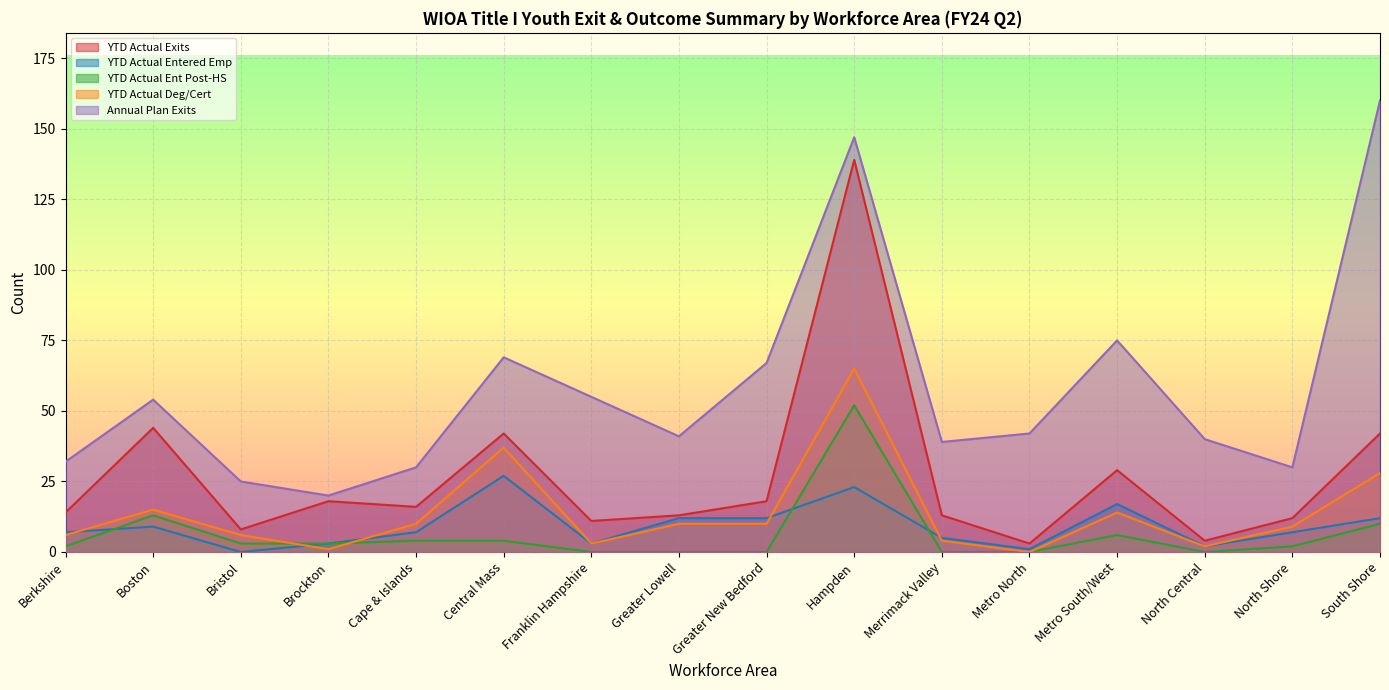

The value of Annual Plan Exits at Franklin Hampshire is 55. True or false?

True